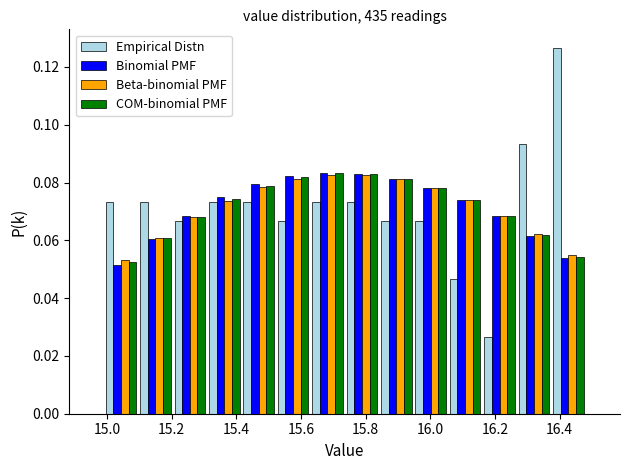

Reading left to right, transcribe this chart: for each range on the x-axis, give the height of each series' bar. Neither the bar edges nor the heights are printed on the chart, so give them approximately, as read against the axes.

15.00 to 15.10: Empirical Distn=0.074	Binomial PMF=0.052	Beta-binomial PMF=0.054	COM-binomial PMF=0.052
15.10 to 15.20: Empirical Distn=0.074	Binomial PMF=0.060	Beta-binomial PMF=0.060	COM-binomial PMF=0.060
15.20 to 15.30: Empirical Distn=0.066	Binomial PMF=0.068	Beta-binomial PMF=0.068	COM-binomial PMF=0.068
15.30 to 15.42: Empirical Distn=0.074	Binomial PMF=0.074	Beta-binomial PMF=0.074	COM-binomial PMF=0.074
15.42 to 15.52: Empirical Distn=0.074	Binomial PMF=0.080	Beta-binomial PMF=0.078	COM-binomial PMF=0.078
15.52 to 15.62: Empirical Distn=0.066	Binomial PMF=0.082	Beta-binomial PMF=0.082	COM-binomial PMF=0.082
15.62 to 15.74: Empirical Distn=0.074	Binomial PMF=0.084	Beta-binomial PMF=0.082	COM-binomial PMF=0.084
15.74 to 15.84: Empirical Distn=0.074	Binomial PMF=0.082	Beta-binomial PMF=0.082	COM-binomial PMF=0.082
15.84 to 15.94: Empirical Distn=0.066	Binomial PMF=0.082	Beta-binomial PMF=0.082	COM-binomial PMF=0.082
15.94 to 16.06: Empirical Distn=0.066	Binomial PMF=0.078	Beta-binomial PMF=0.078	COM-binomial PMF=0.078
16.06 to 16.16: Empirical Distn=0.046	Binomial PMF=0.074	Beta-binomial PMF=0.074	COM-binomial PMF=0.074
16.16 to 16.26: Empirical Distn=0.026	Binomial PMF=0.068	Beta-binomial PMF=0.068	COM-binomial PMF=0.068
16.26 to 16.38: Empirical Distn=0.094	Binomial PMF=0.062	Beta-binomial PMF=0.062	COM-binomial PMF=0.062
16.38 to 16.48: Empirical Distn=0.126	Binomial PMF=0.054	Beta-binomial PMF=0.056	COM-binomial PMF=0.054